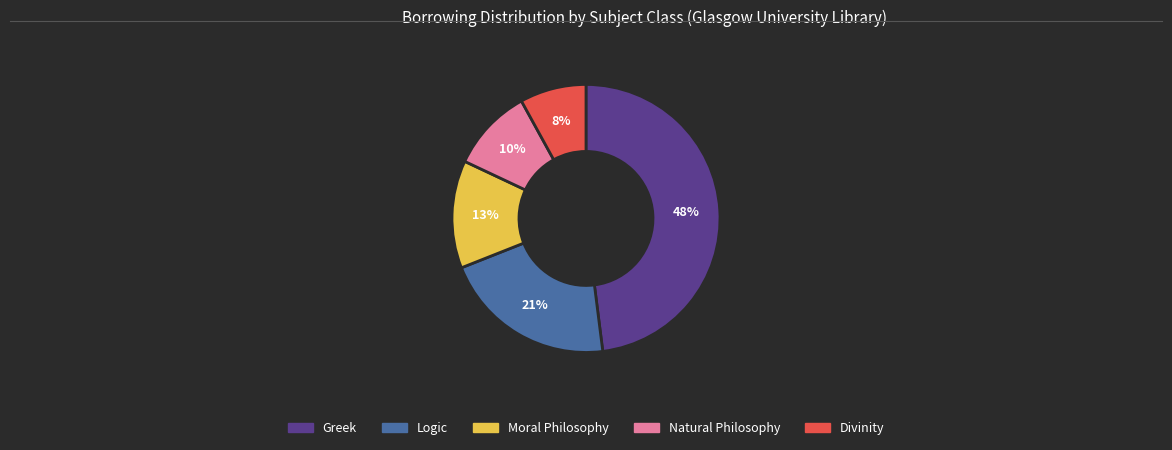

How many segments does this pie chart have?

5